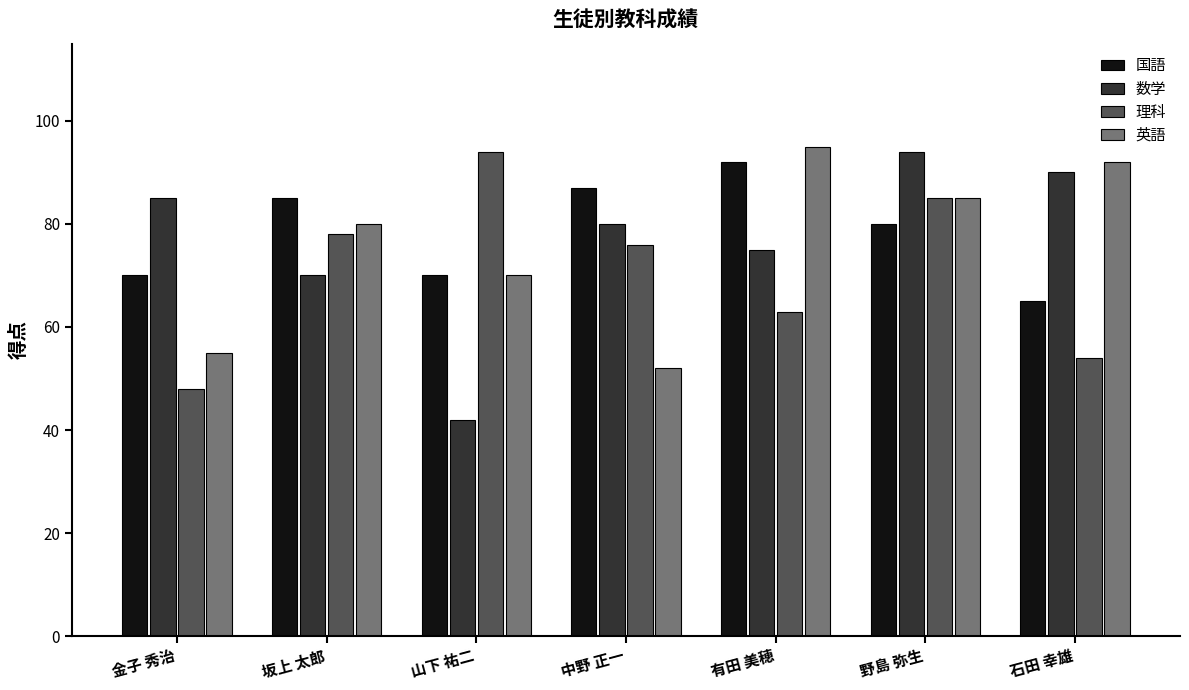

At how many categories does at least one series exceed 55?

7